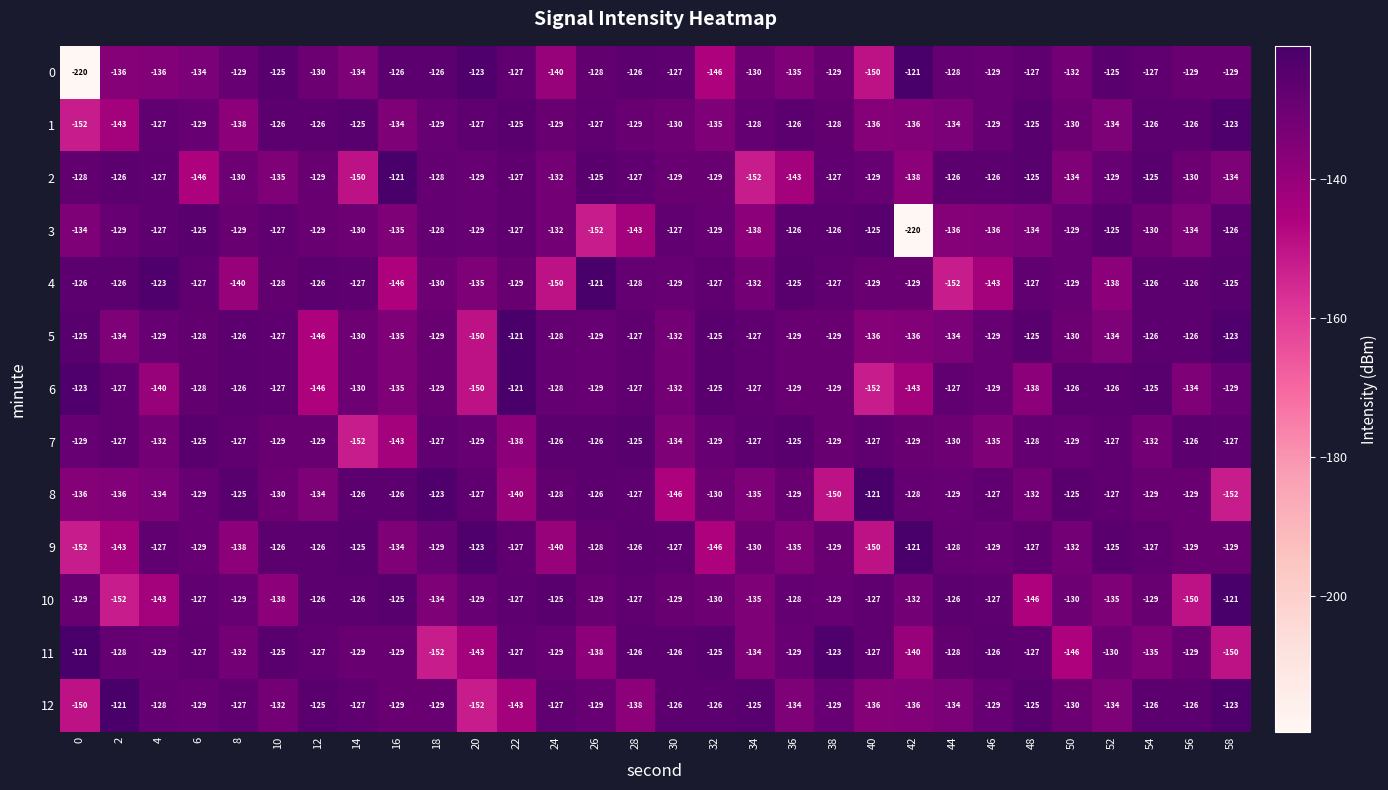

What is the average value of the 11 series?

-131